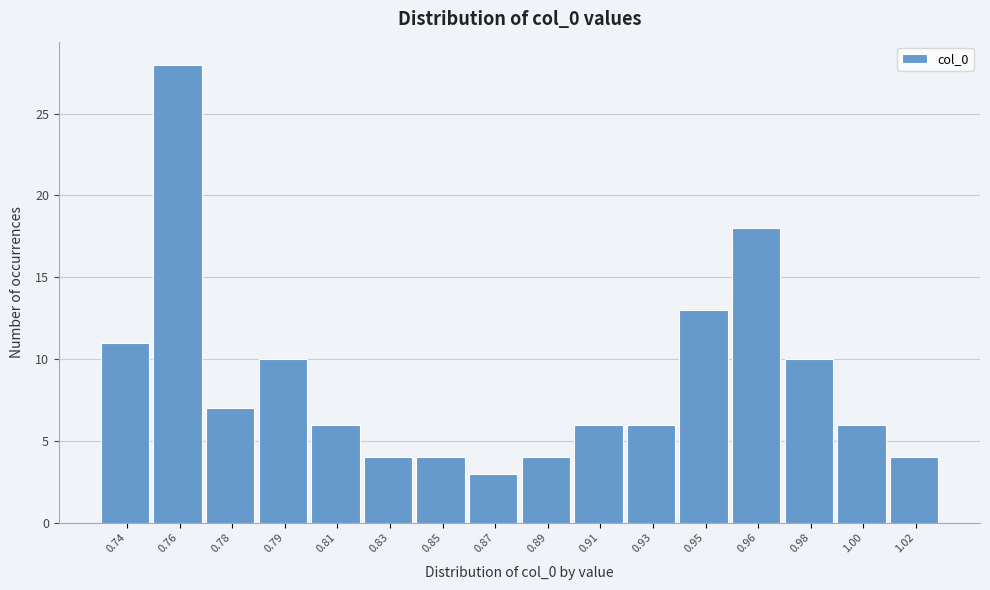

Reading right to left, list all the values displayed in this chart.

1.02=4	1.00=6	0.98=10	0.96=18	0.95=13	0.93=6	0.91=6	0.89=4	0.87=3	0.85=4	0.83=4	0.81=6	0.79=10	0.78=7	0.76=28	0.74=11